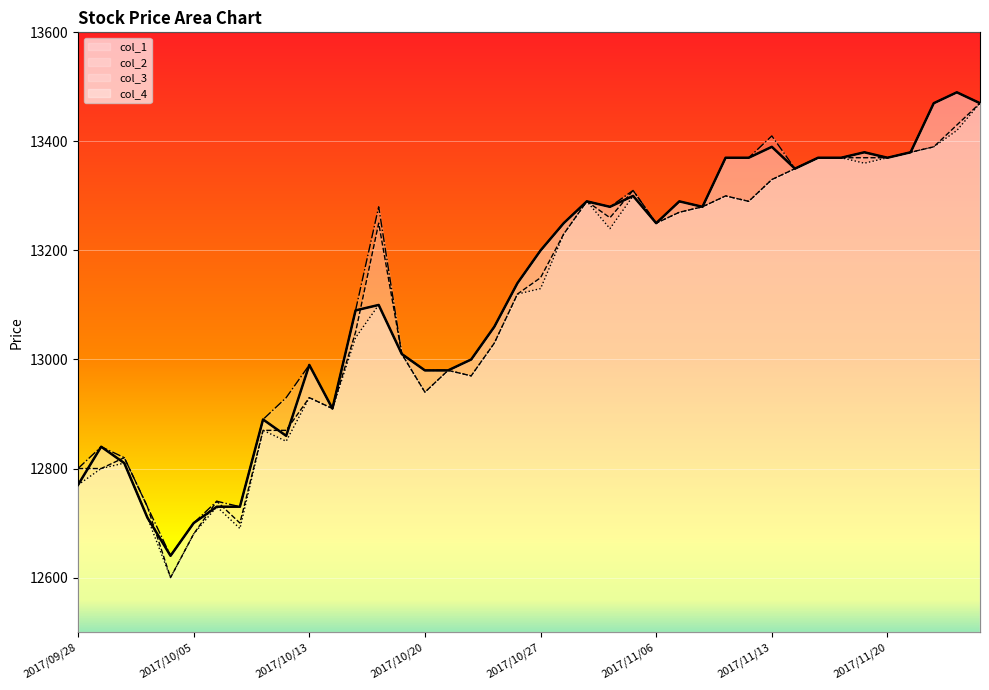

The value of col_3 at 2017/09/28 is 12770. True or false?

True